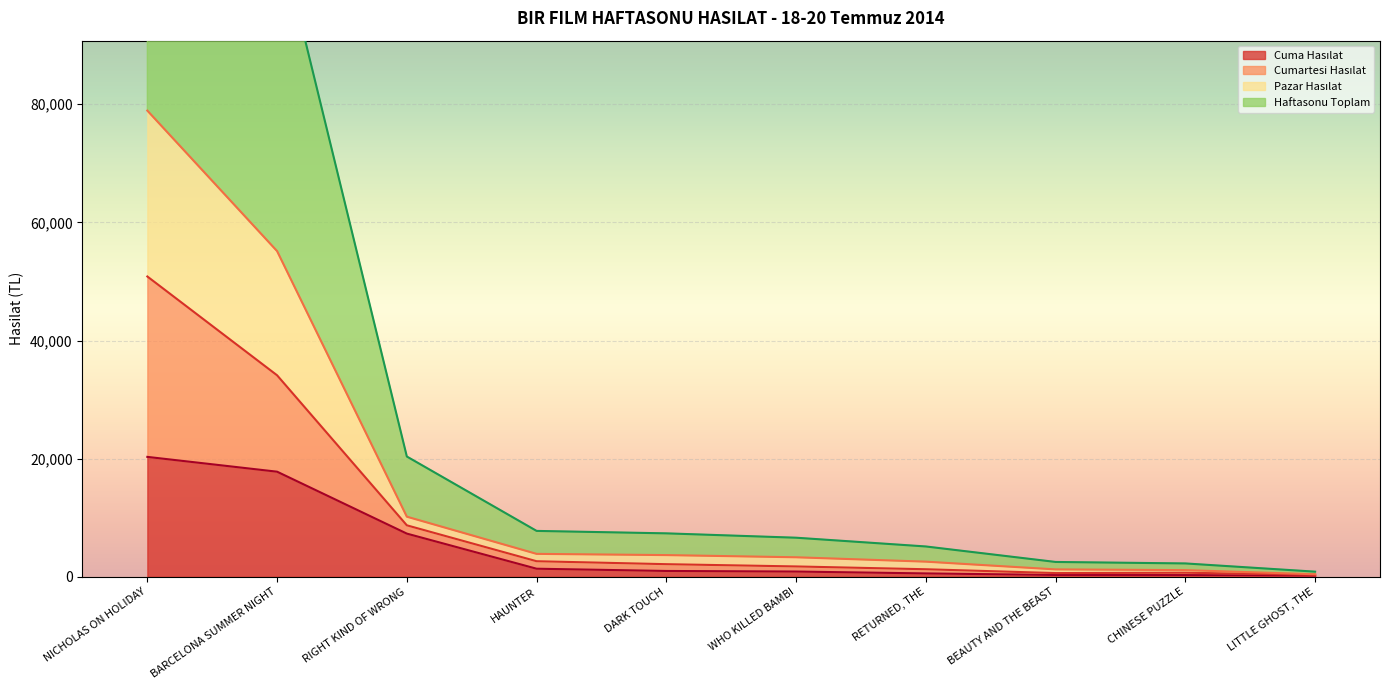

List the labels in order of Cumartesi Hasılat value, largest first.

NICHOLAS ON HOLIDAY, BARCELONA SUMMER NIGHT, RIGHT KIND OF WRONG, HAUNTER, DARK TOUCH, WHO KILLED BAMBI, RETURNED, THE, BEAUTY AND THE BEAST, CHINESE PUZZLE, LITTLE GHOST, THE